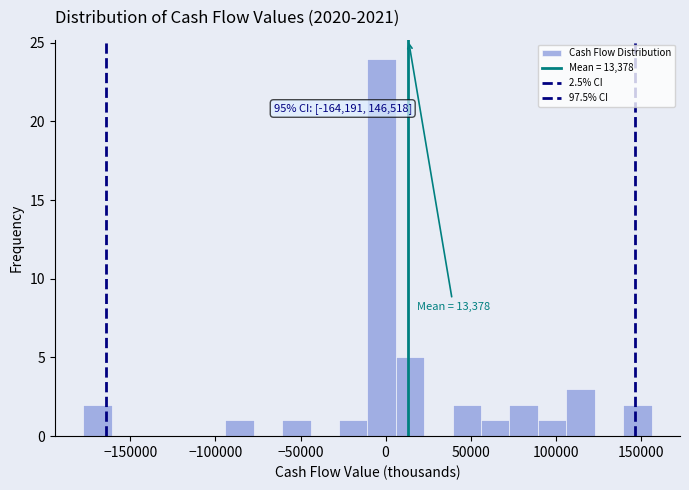

Around what value on the x-axis is the tallest bar? Give the approximate position of its centre, as read against the axis.

0